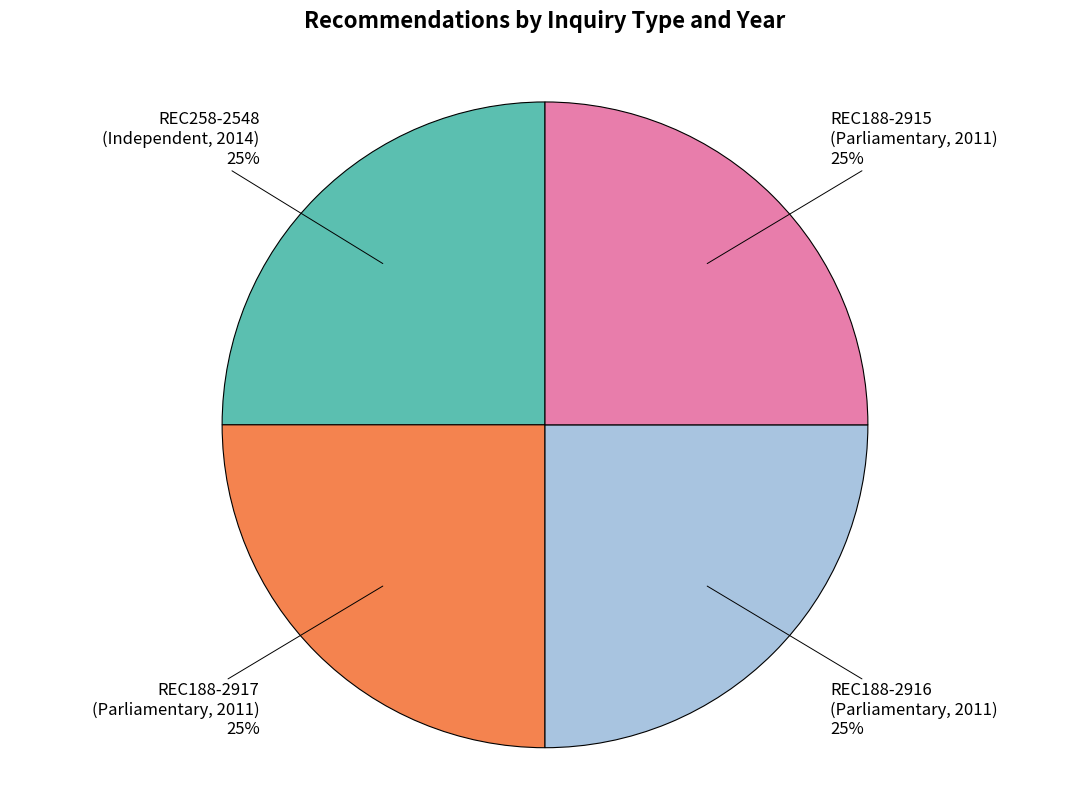

To the nearest percent, what is the average slice percentage?

25%